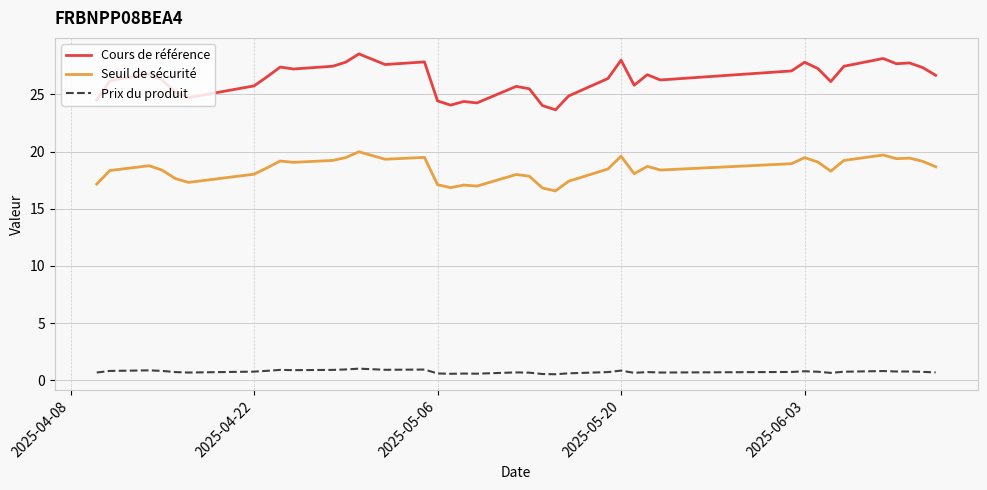

Is this an area chart (filled region under the line)?

No